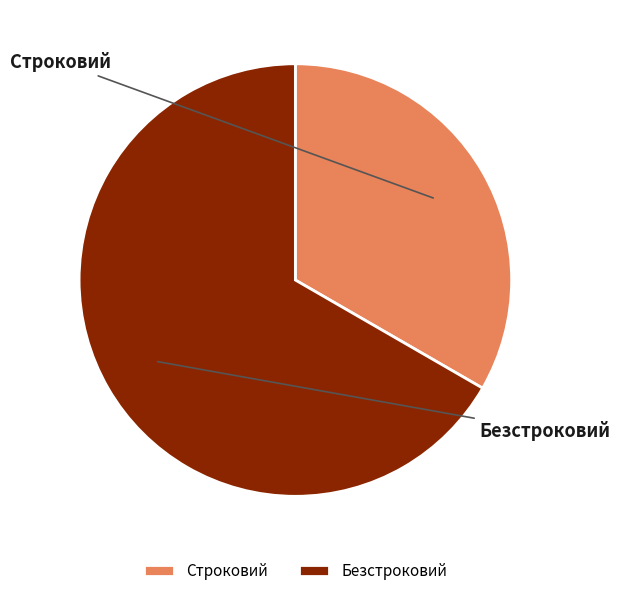

The Строковий slice represents 26% of the pie. True or false?

False